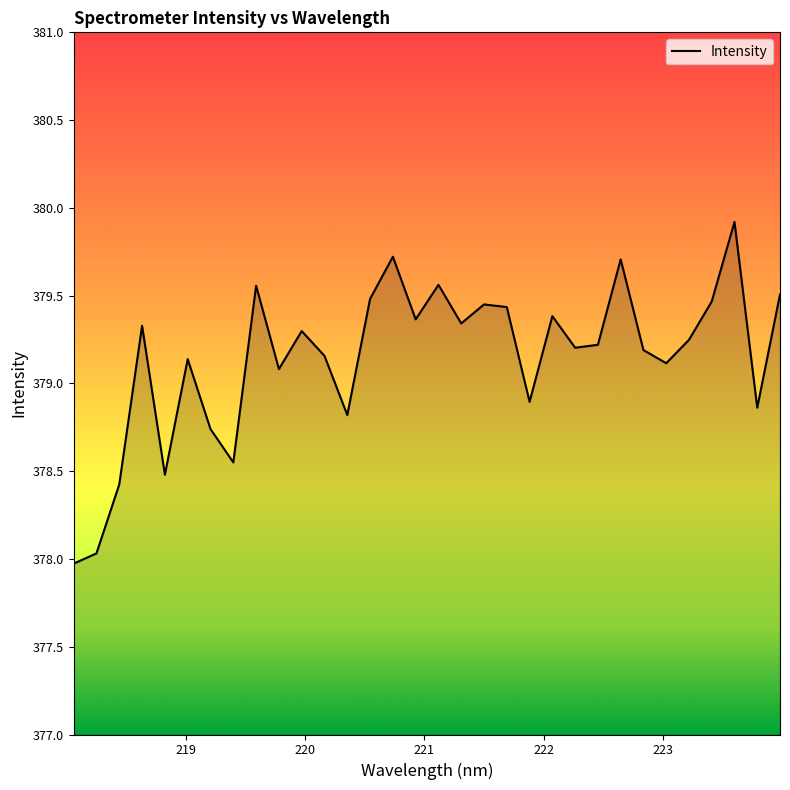

What is the difference between the maximum and minimum values?

1.9